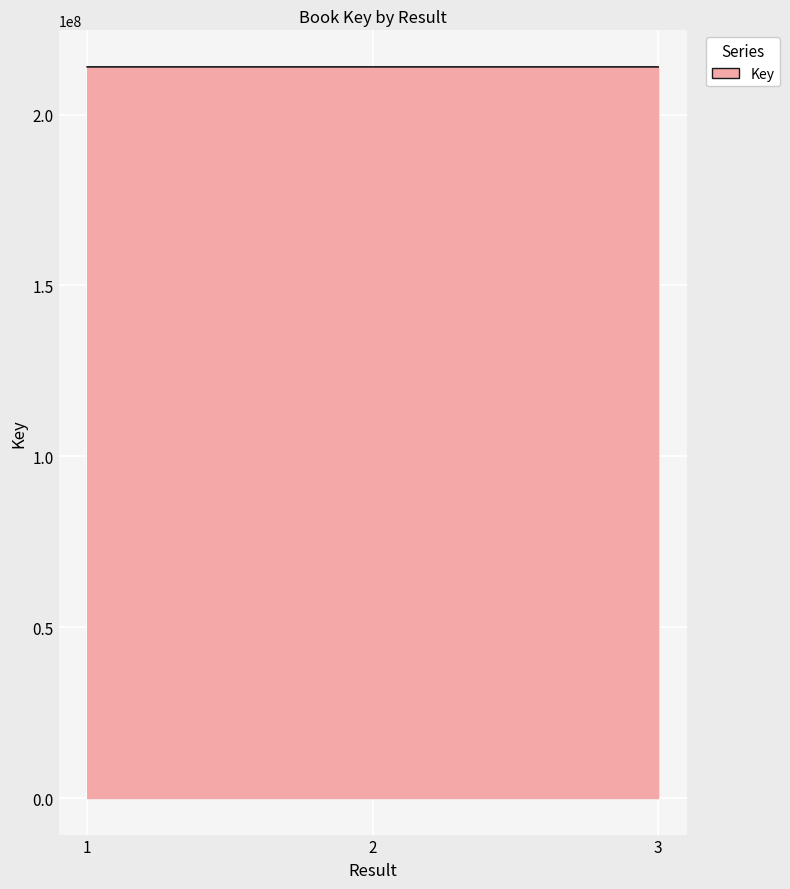

What is the smallest value displayed?

213961469